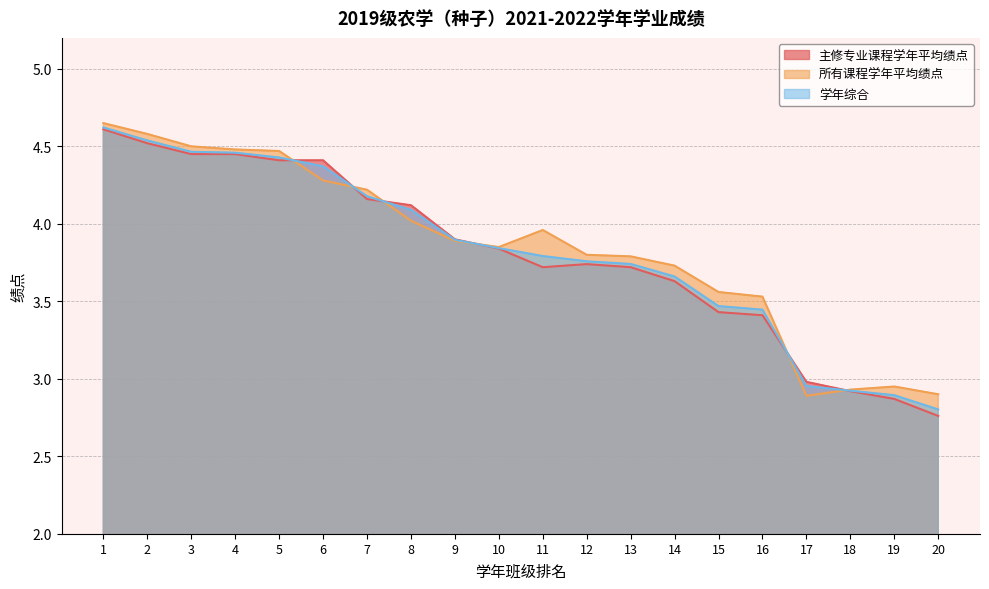

Rank the series by their maximum value, from lowest to highest.

主修专业课程学年平均绩点, 学年综合, 所有课程学年平均绩点